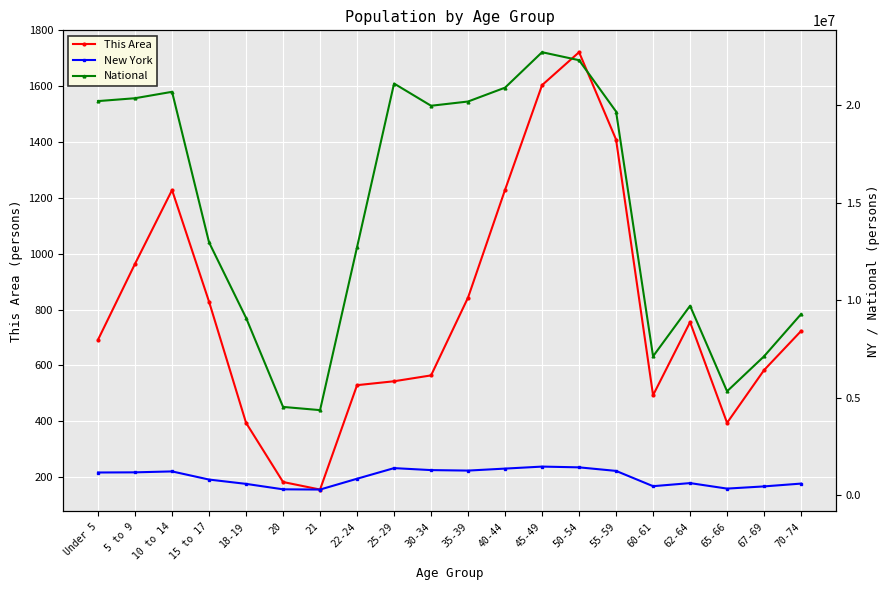

At which label is New York closest to 870179?

22-24